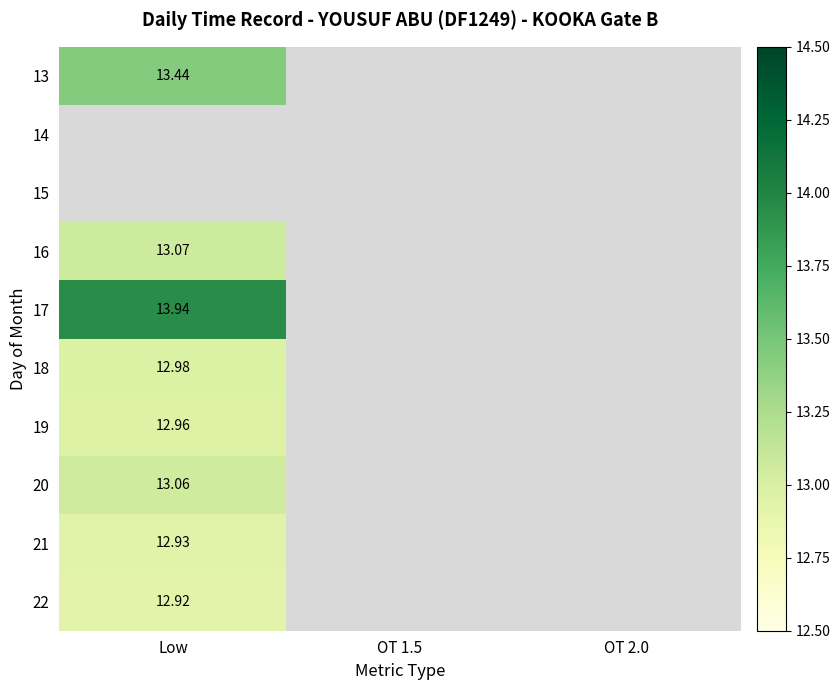

Read the 20 value at Low.

13.1